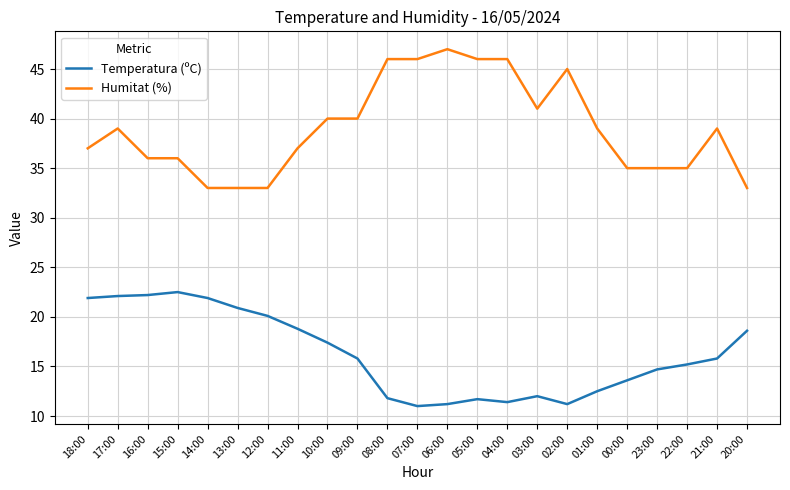

What position from the left is 23:00?

20